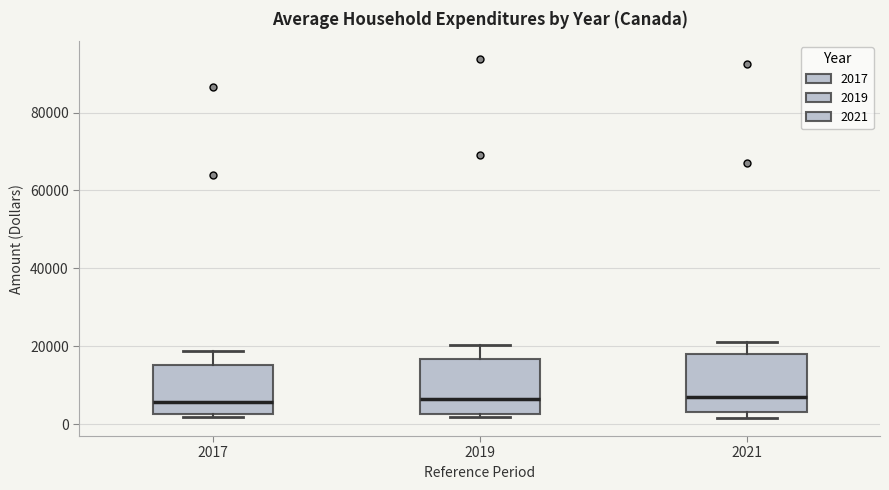

Reading left to right, transcribe this box plot: for each box, give where its median line is, the range the box spans, and where its two whiskers end, as read against the y-axis. The values are not printed on the chart, so give them approximately, as read against the axis.

2017: median 6000, box 2000 to 16000, whiskers 2000 (just below the box's lower edge) to 18000
2019: median 6000, box 2000 to 16000, whiskers 2000 (just below the box's lower edge) to 20000
2021: median 6000, box 4000 to 18000, whiskers 2000 to 22000